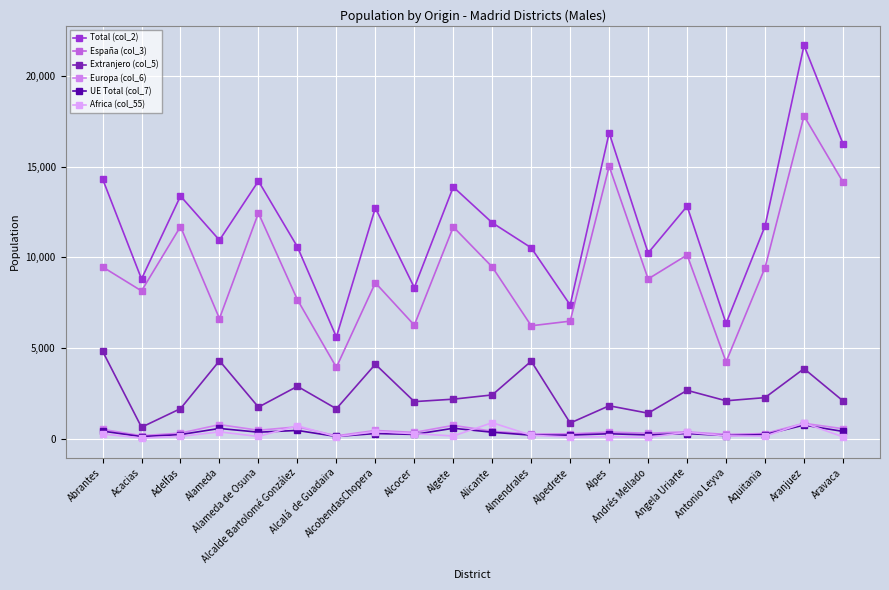

Is this an area chart (filled region under the line)?

No